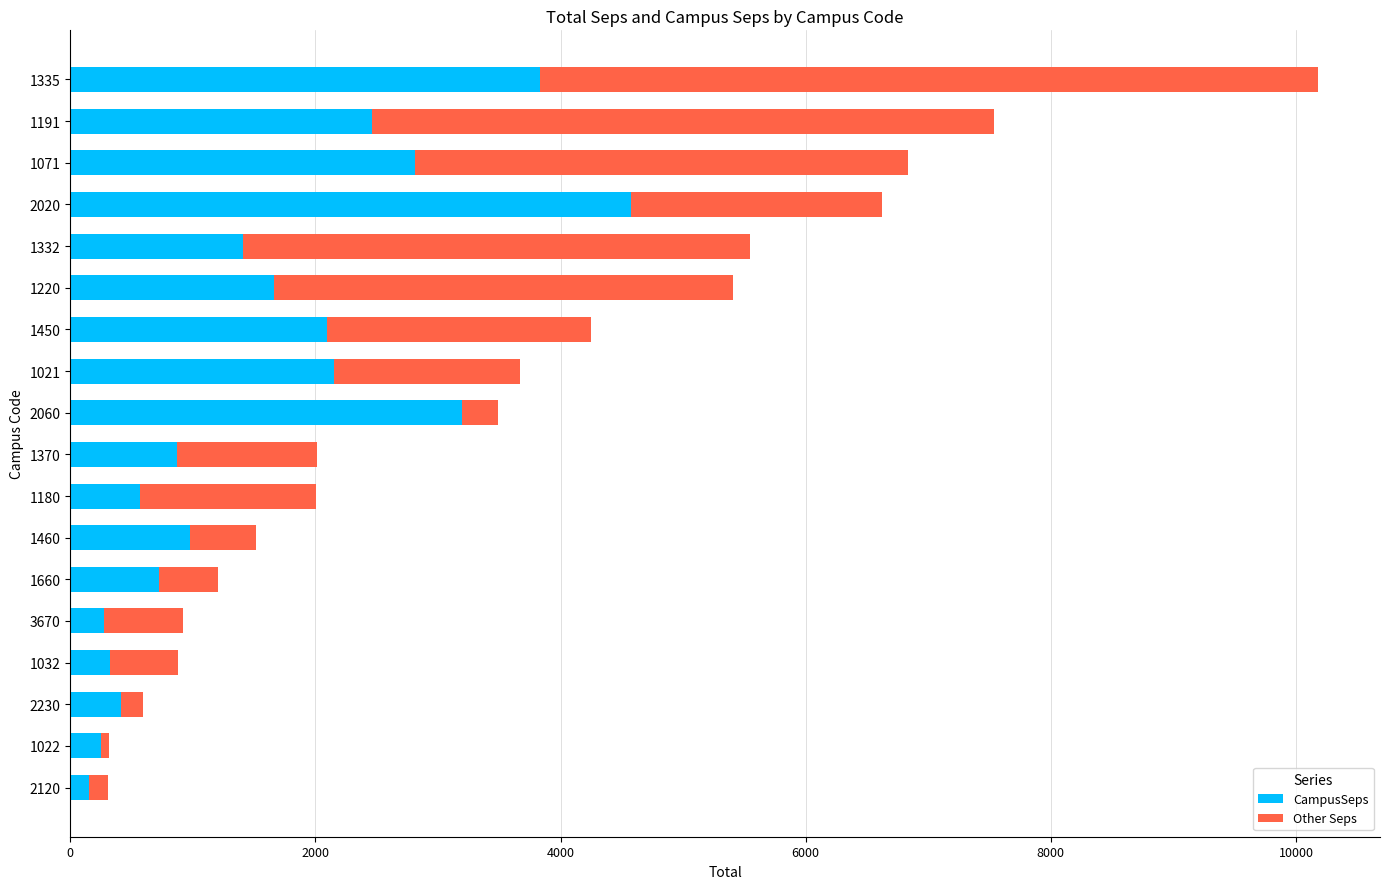

What are all the series names shown in the legend?

CampusSeps, Other Seps